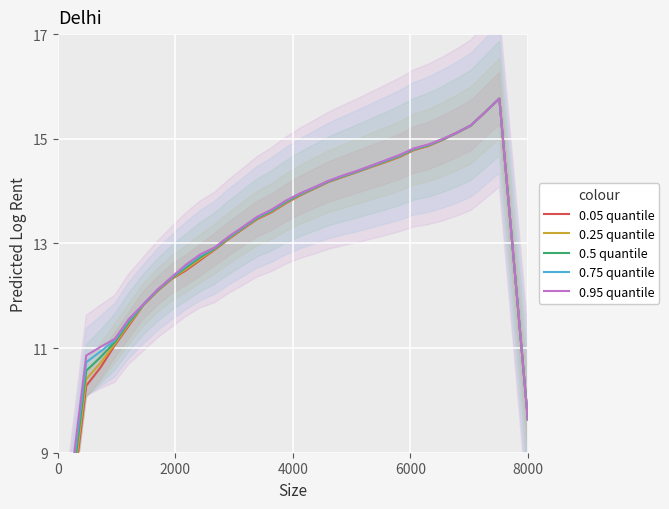

At how many categories does at least one series exceed 11?

30